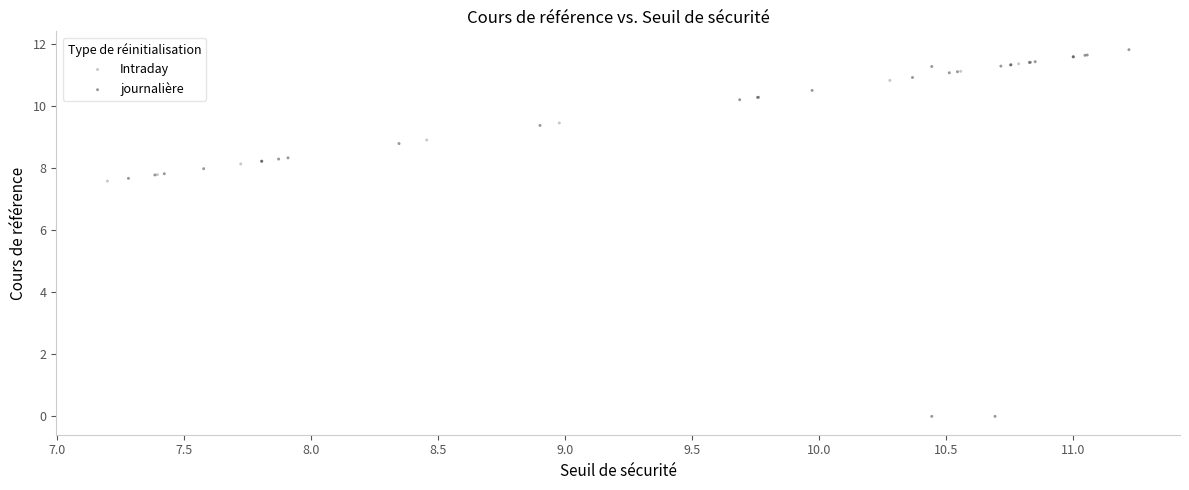

Which series has the largest Y range (max minus min)?

journalière